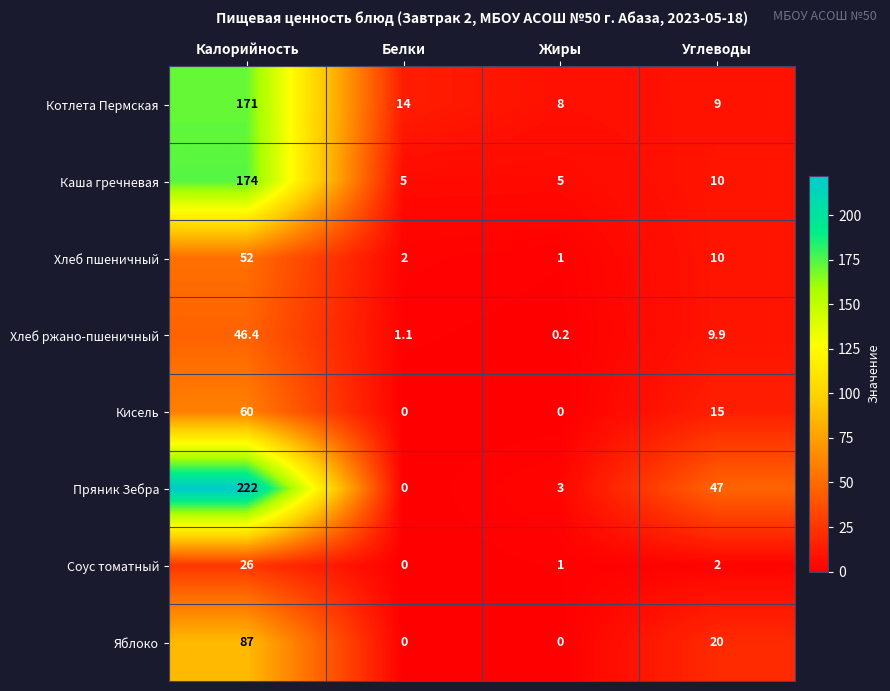

Which category has the highest value across all series?

Калорийность